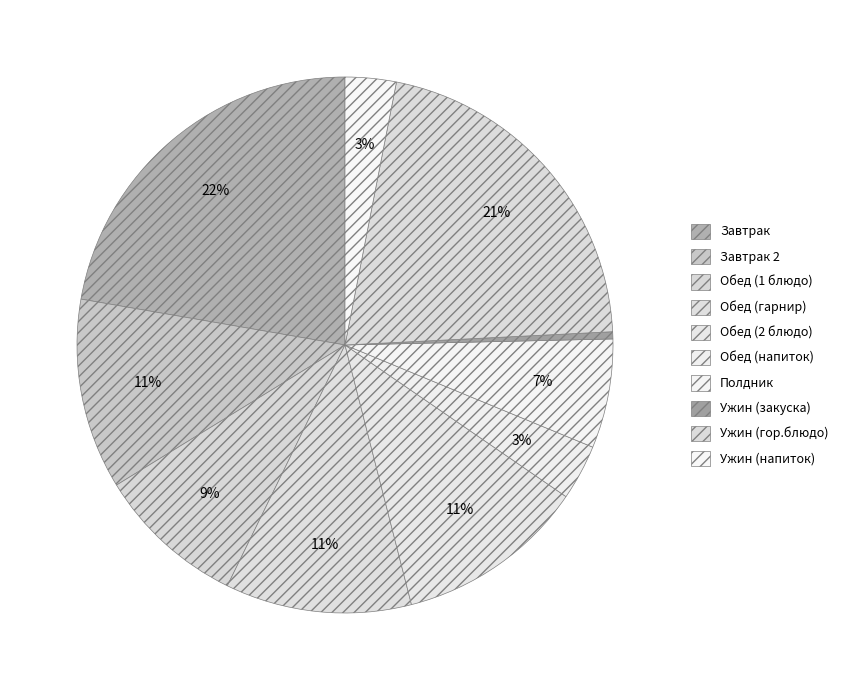

Count the number of slices in the pie.

10